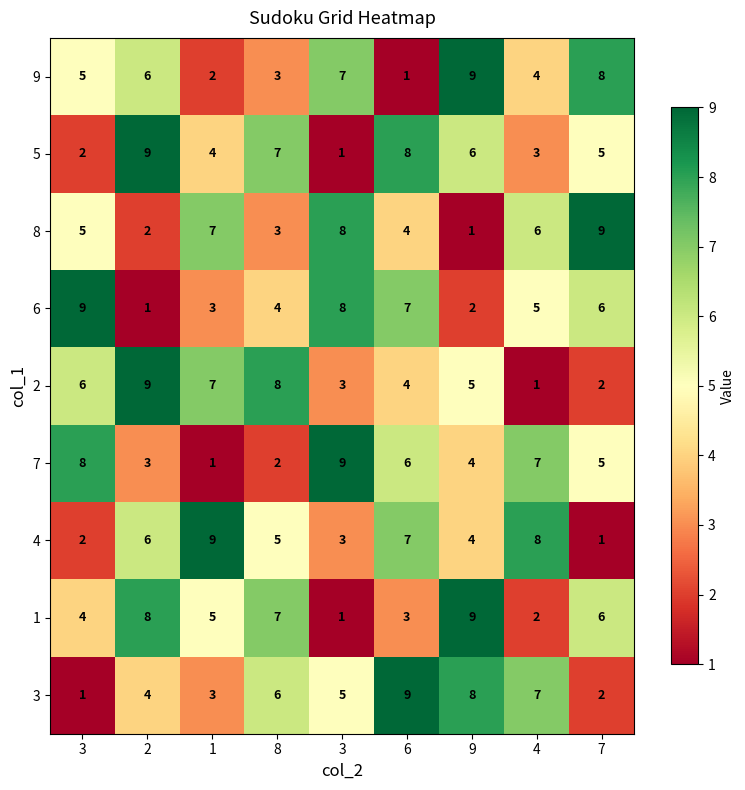

What is the spread (max minus min) of values at 9?

8